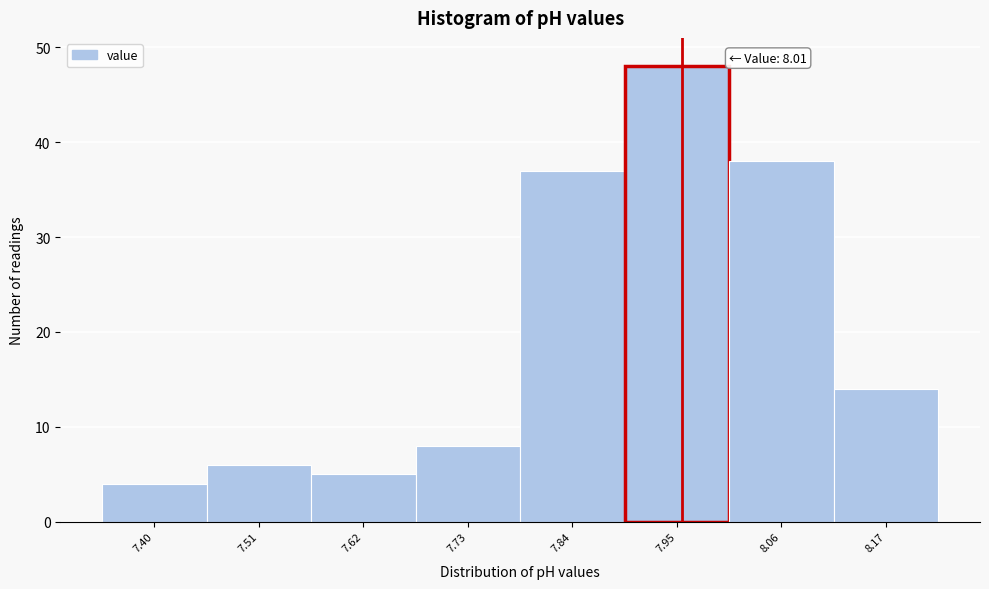

Reading left to right, extract all data points from this chart.

4	6	5	8	37	48	38	14